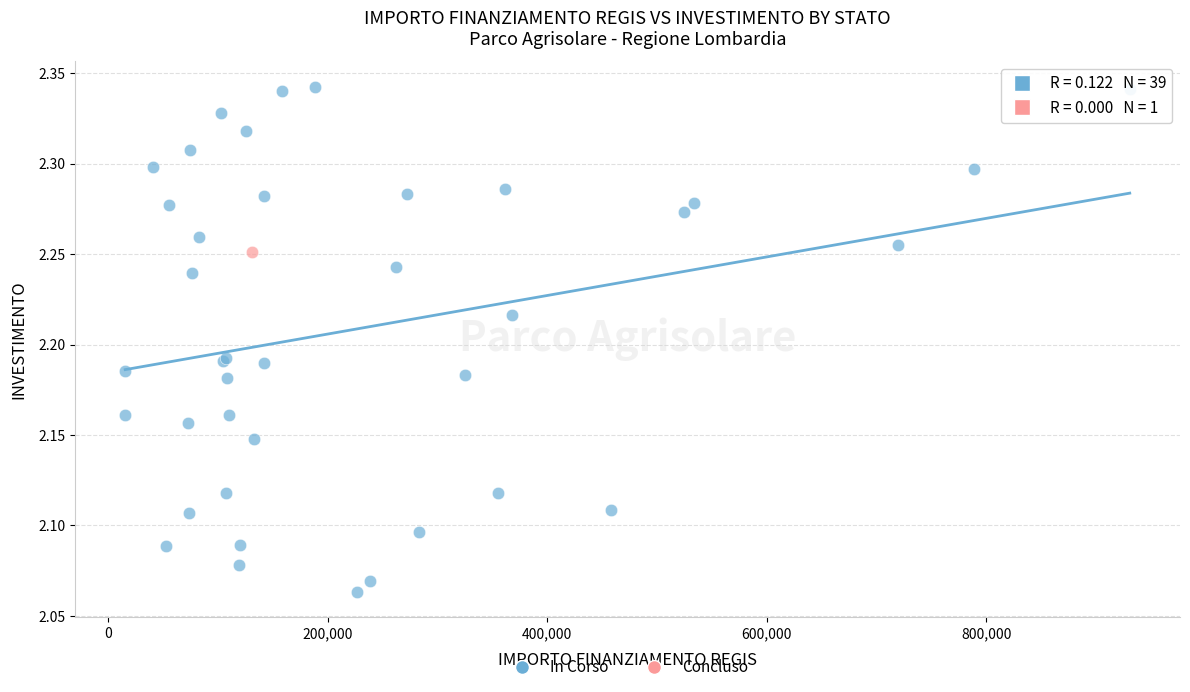

What are all the series names shown in the legend?

In Corso, Concluso